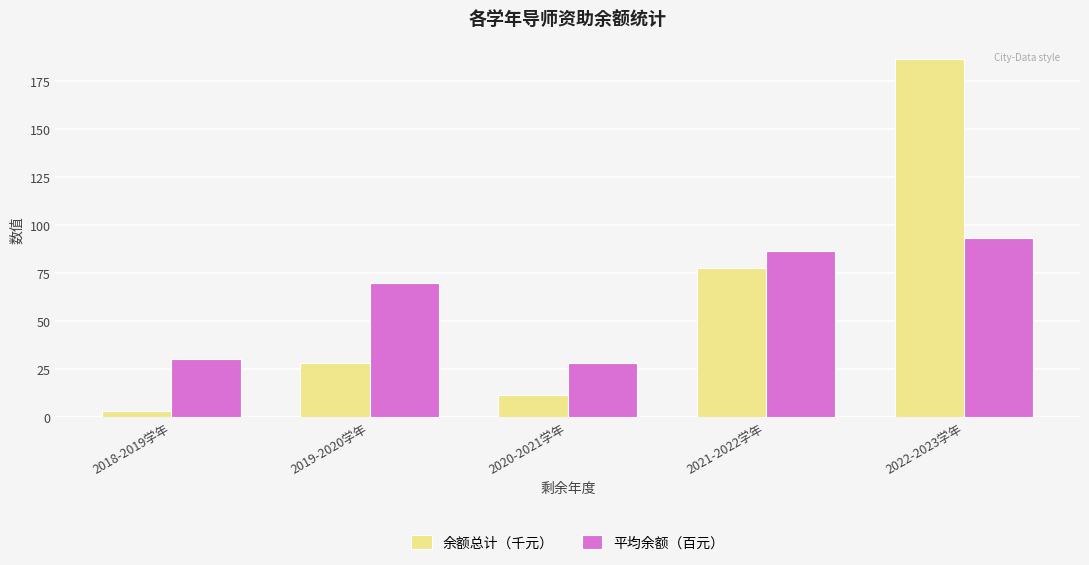

The 平均余额（百元） series shows 30.0 at 2018-2019学年. True or false?

True